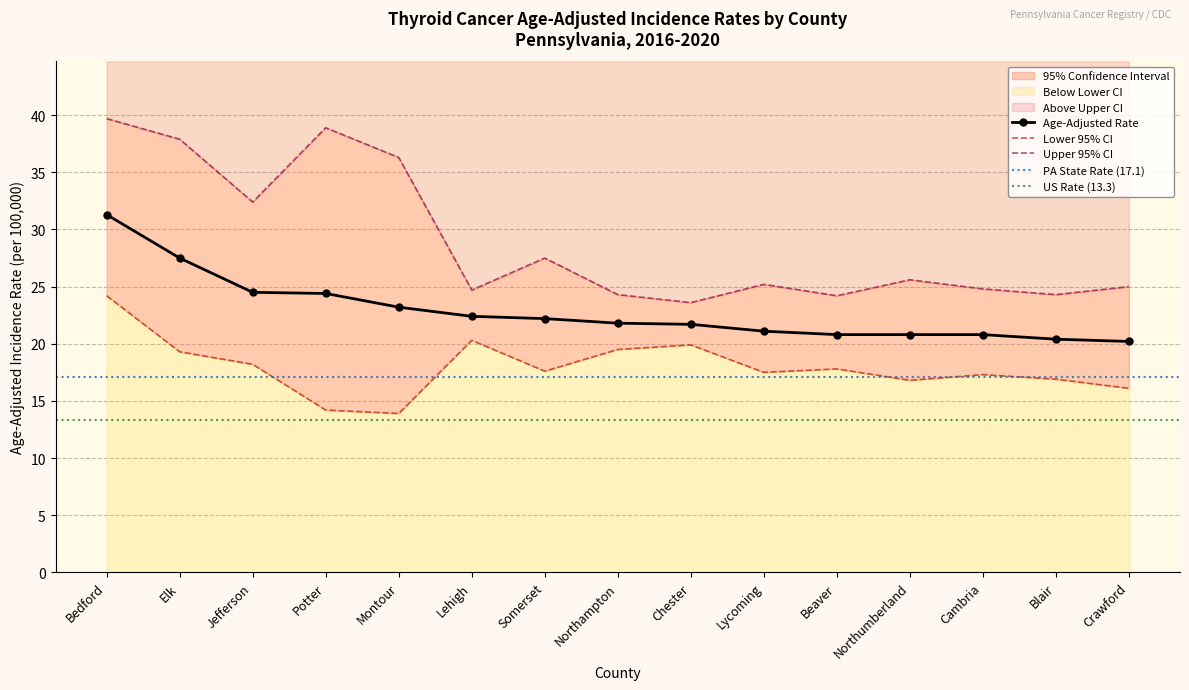

Rank the categories by Upper 95% CI value from lowest to highest.

Chester, Beaver, Northampton, Blair, Lehigh, Cambria, Crawford, Lycoming, Northumberland, Somerset, Jefferson, Montour, Elk, Potter, Bedford